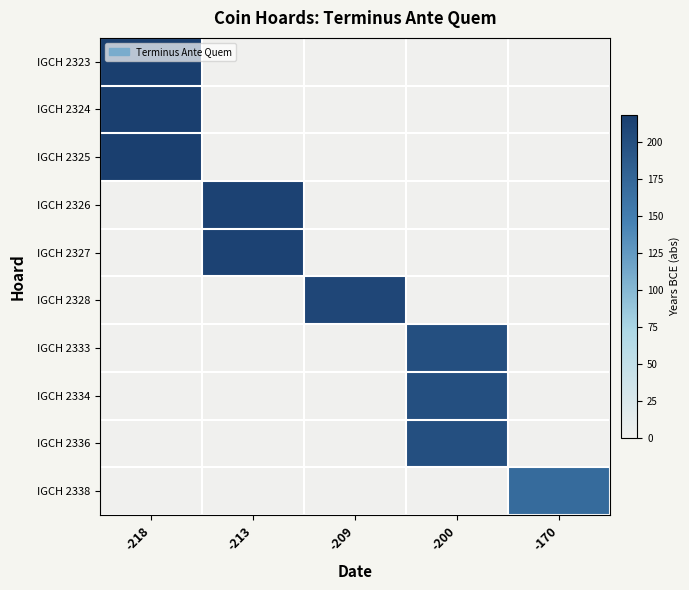

Which has a higher value, -213 or -170?

-213